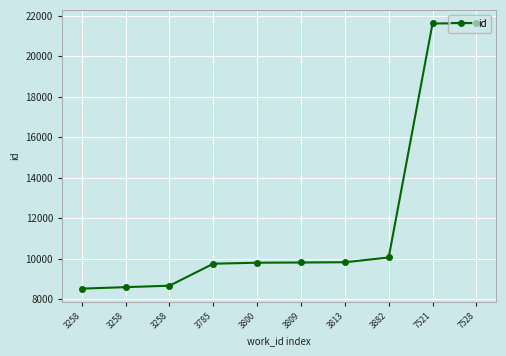

True or false: the data shows 2758 at 3813.

False